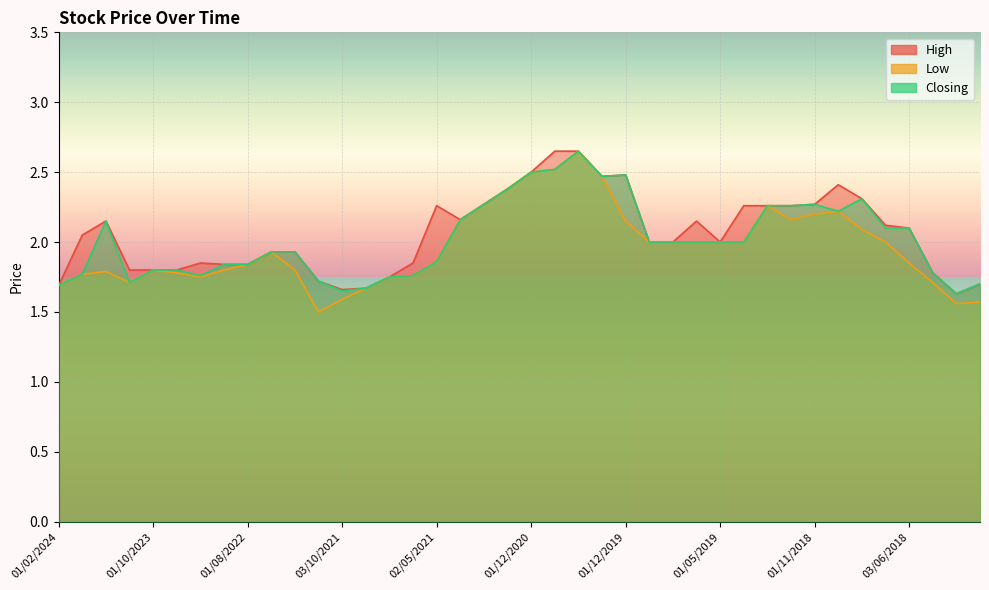

What is the difference between the maximum and minimum values in the Low series?

1.1